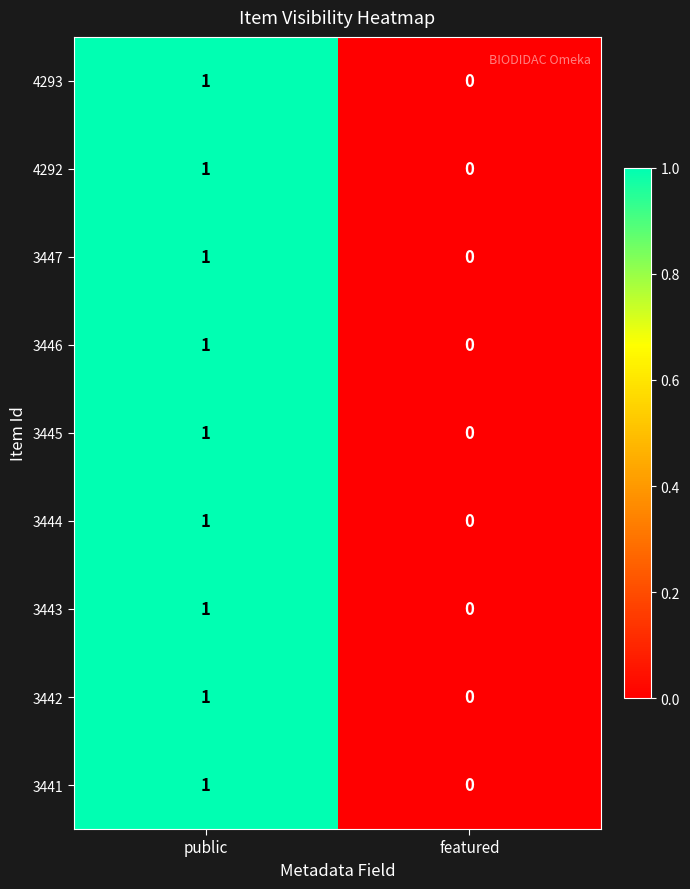

Reading left to right, extract all data points from this chart.

4293: 1	0
4292: 1	0
3447: 1	0
3446: 1	0
3445: 1	0
3444: 1	0
3443: 1	0
3442: 1	0
3441: 1	0